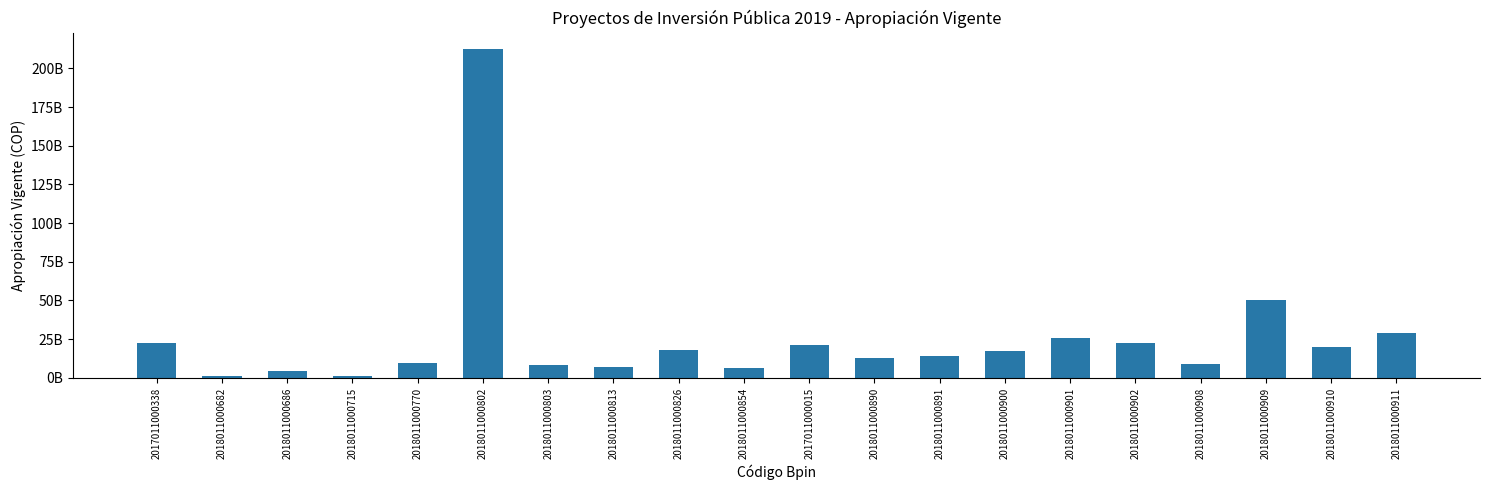

What is the difference between the maximum and second lowest values?

211106533979